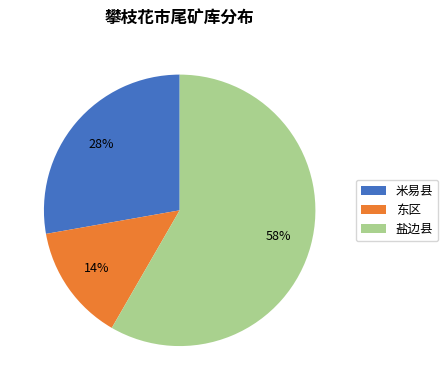

Which slice represents more than half of the pie?

盐边县